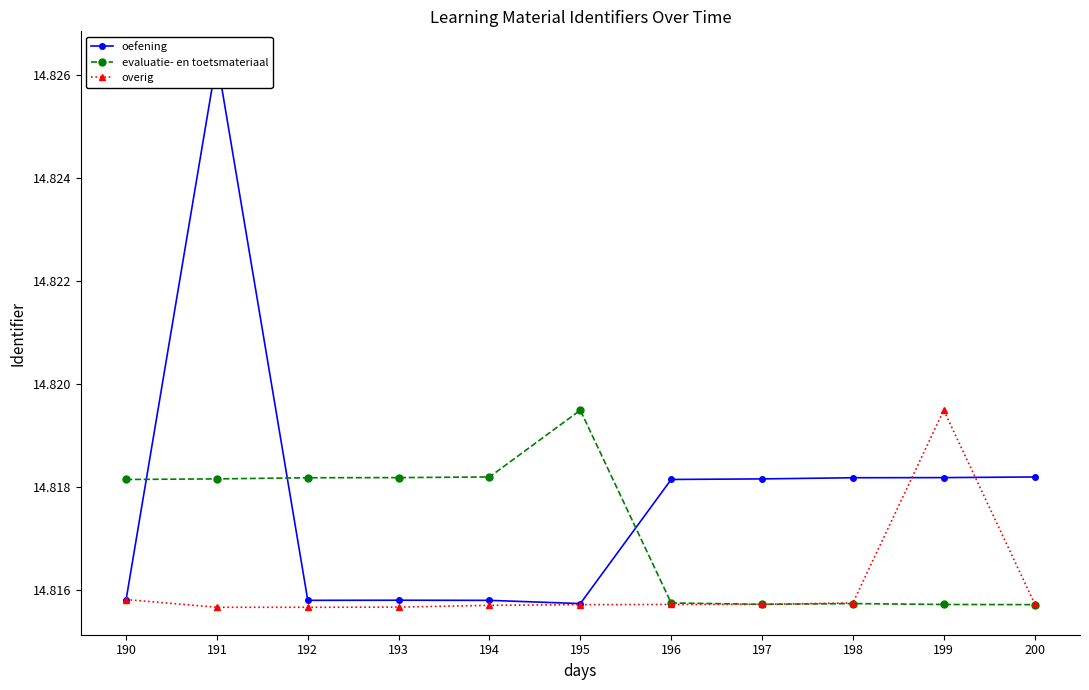

Reading left to right, what are all the values shown in this chart?

oefening: 14.8	14.8	14.8	14.8	14.8	14.8	14.8	14.8	14.8	14.8	14.8
evaluatie- en toetsmateriaal: 14.8	14.8	14.8	14.8	14.8	14.8	14.8	14.8	14.8	14.8	14.8
overig: 14.8	14.8	14.8	14.8	14.8	14.8	14.8	14.8	14.8	14.8	14.8